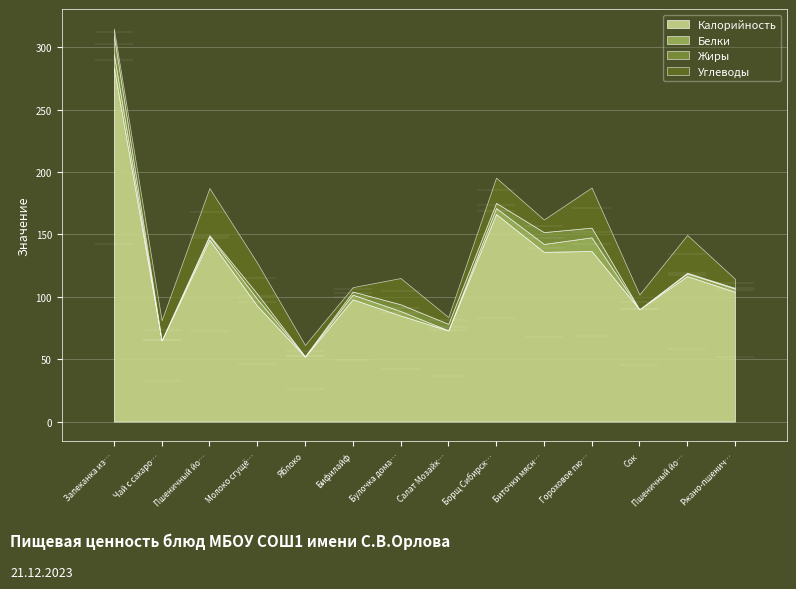

What is the maximum value shown in the chart?

284.0